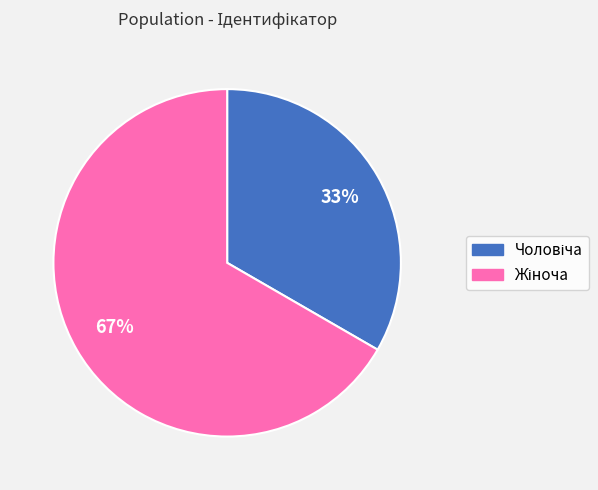

Is there a majority slice in this chart?

Yes